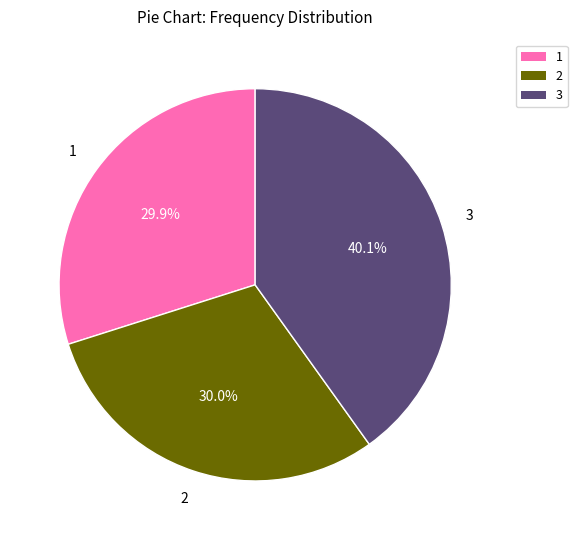

Does any single category account for the majority?

No